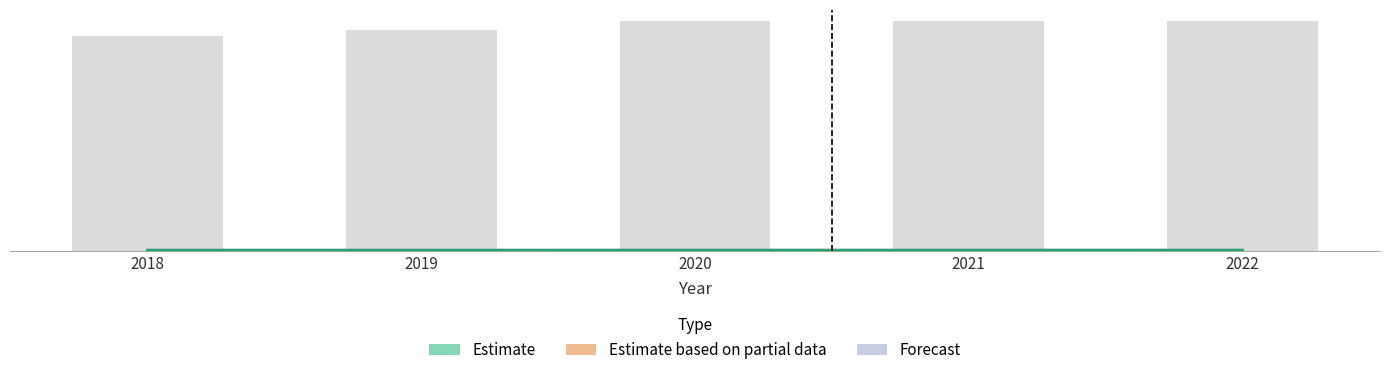

The Forecast series shows 182.9 at 2022. True or false?

False